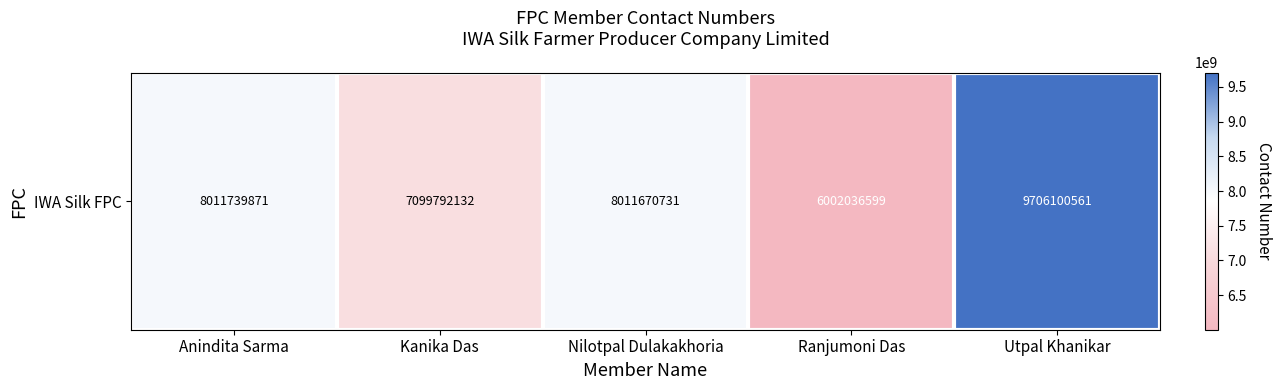

List the labels in order of value, smallest first.

Ranjumoni Das, Kanika Das, Nilotpal Dulakakhoria, Anindita Sarma, Utpal Khanikar